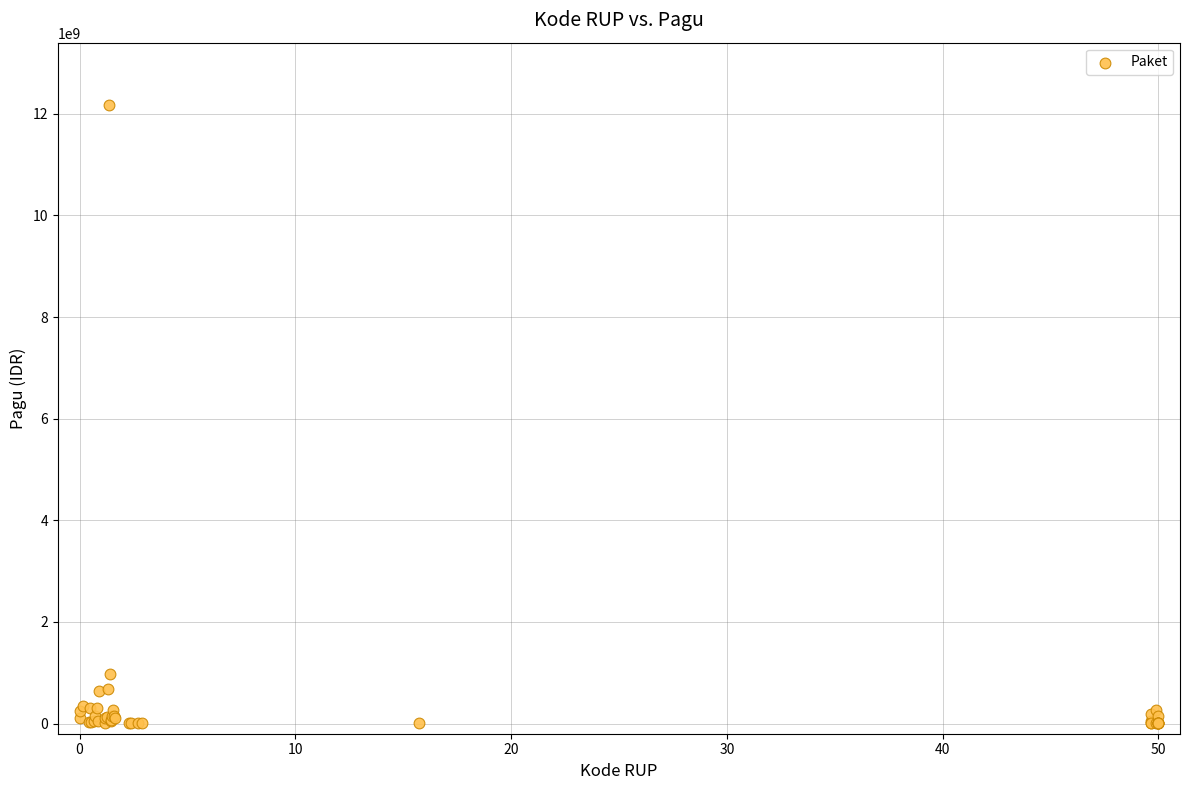

What Y value in the scatter plot is closest to 6092566000?

971640000